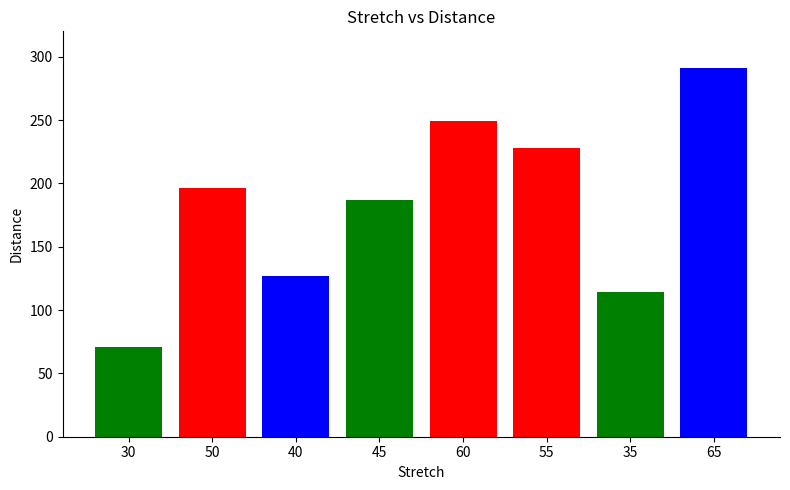

At which label is the value closest to 181?

45